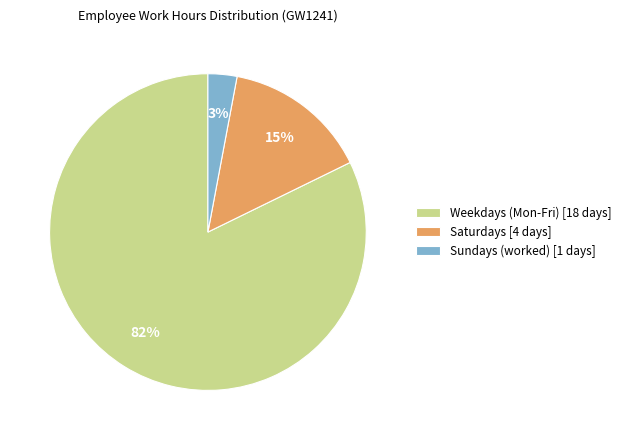

Which slice is the smallest?

Sundays (worked) [1 days]